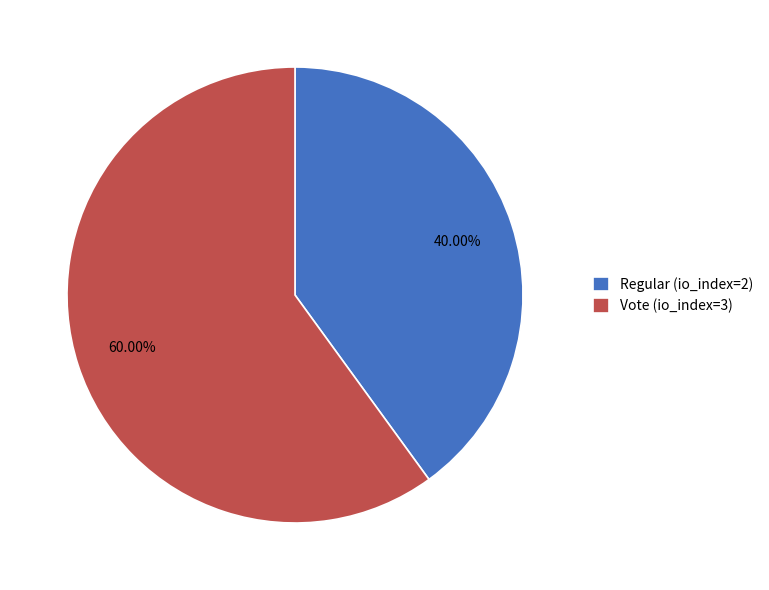

Which category has the smallest portion of the pie?

Regular (io_index=2)